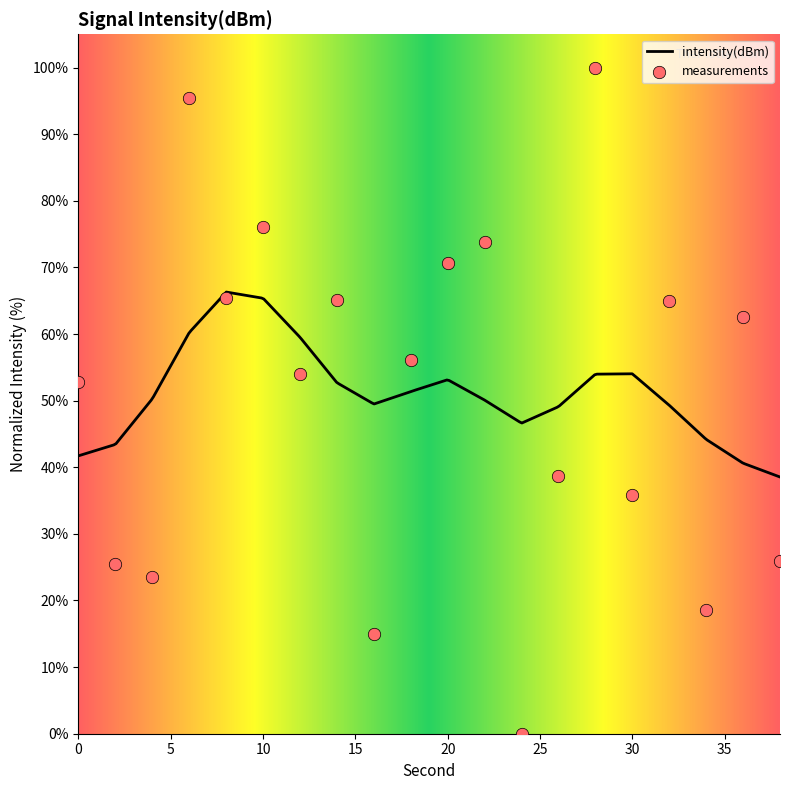

What is the ratio of the value at 30 to the value at 0?

0.7